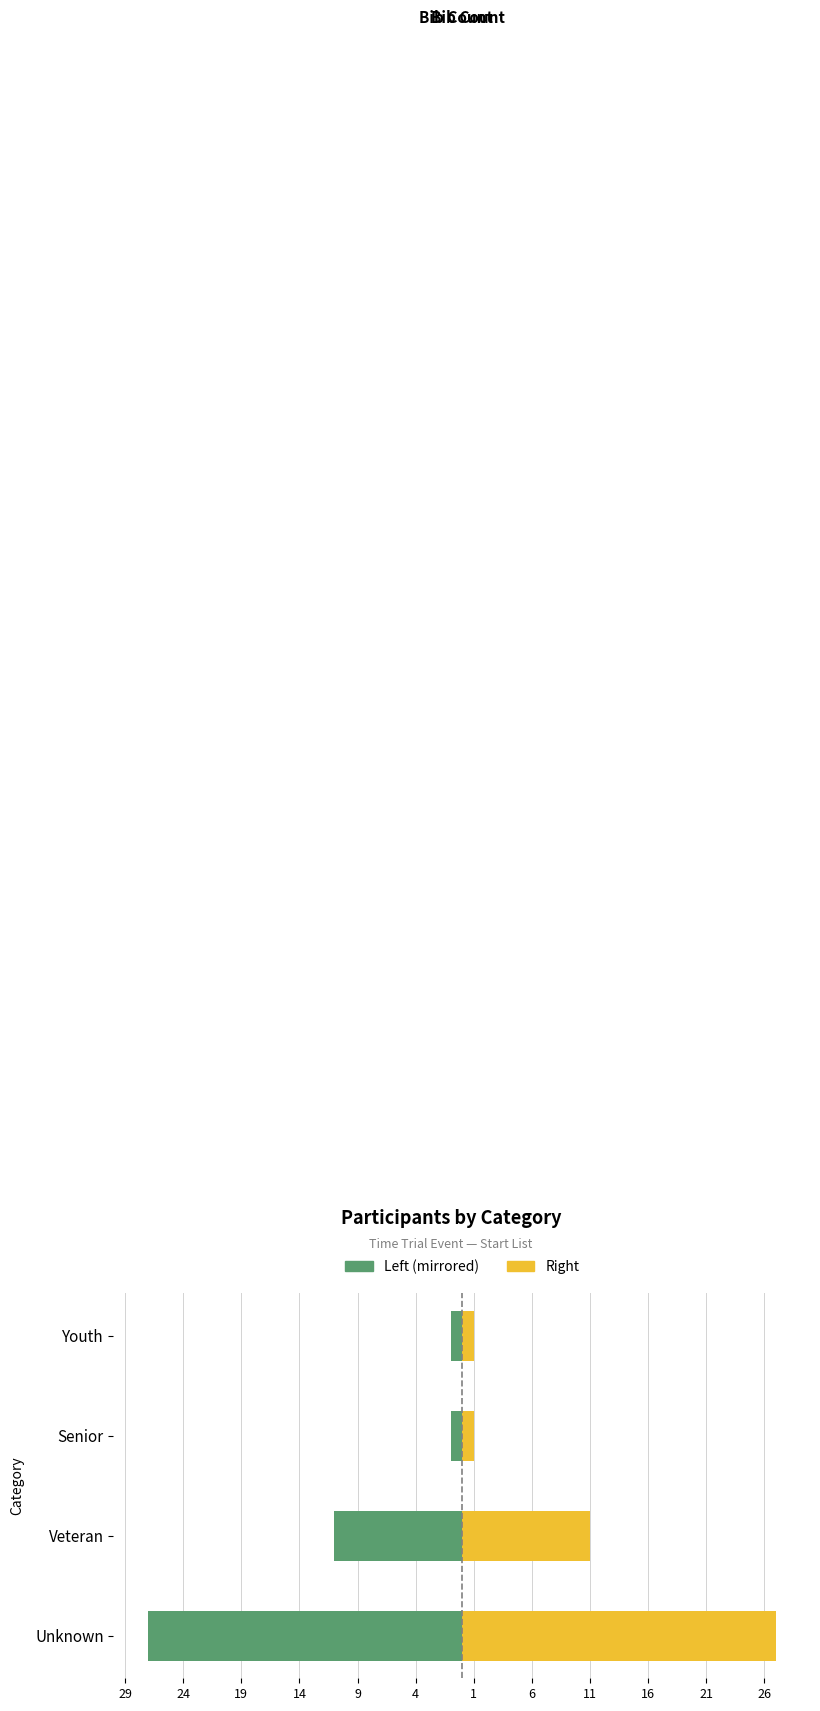

Which series has the largest total across all categories?

Count (Right)